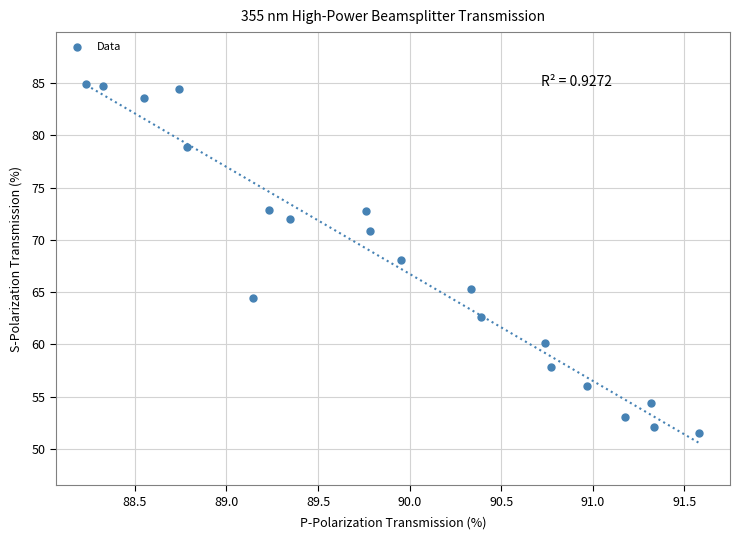

What is the range of Y values (max minus min)?

33.3